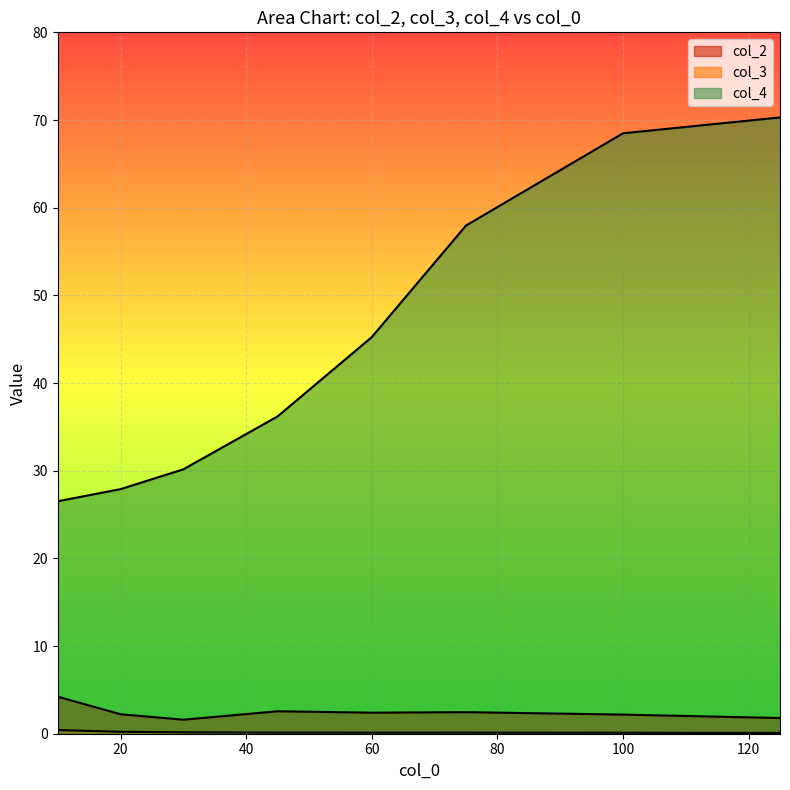

The value of col_2 at 30 is 0.6. True or false?

False